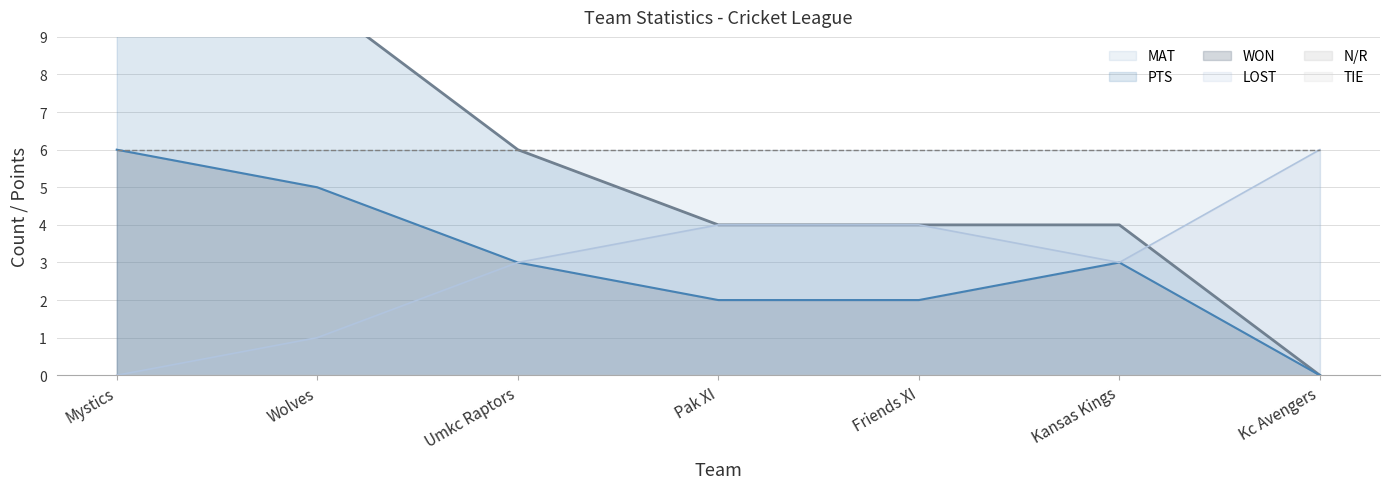

What is the label of the 1st point from the right?

Kc Avengers